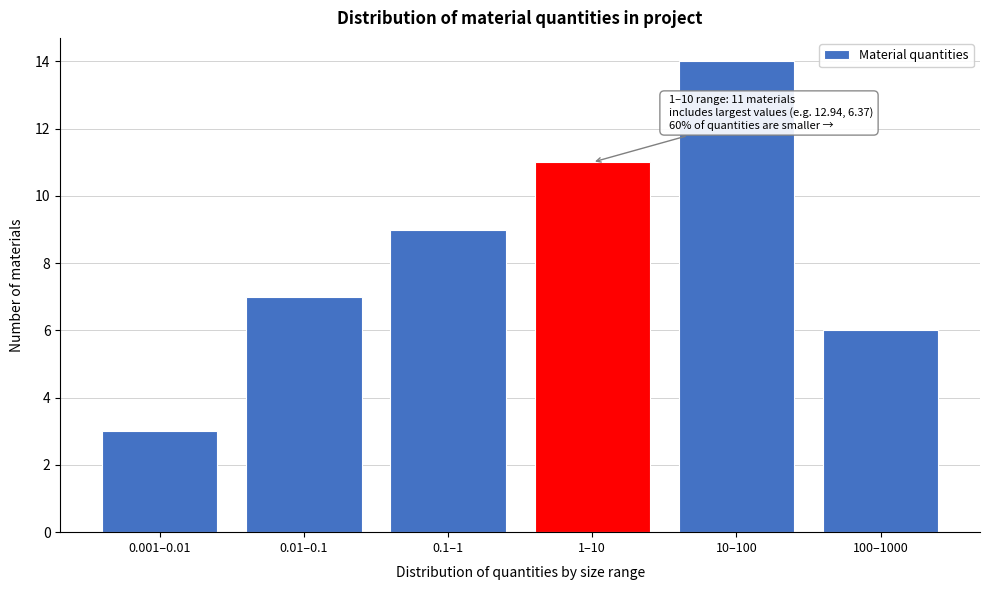

Reading right to left, list all the values displayed in this chart.

100–1000=6	10–100=14	1–10=11	0.1–1=9	0.01–0.1=7	0.001–0.01=3